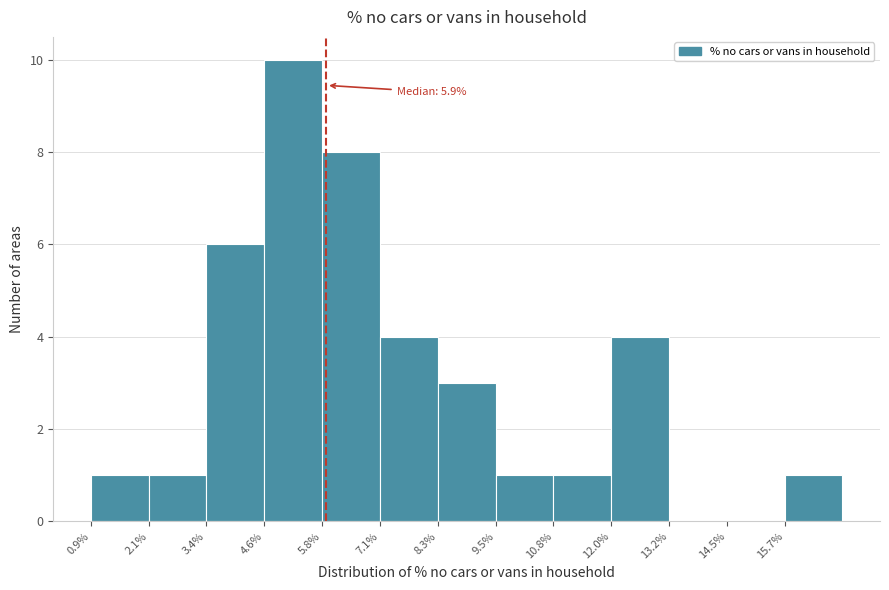

Over which range of the x-axis is the bar tallest?

4.6 to 5.8